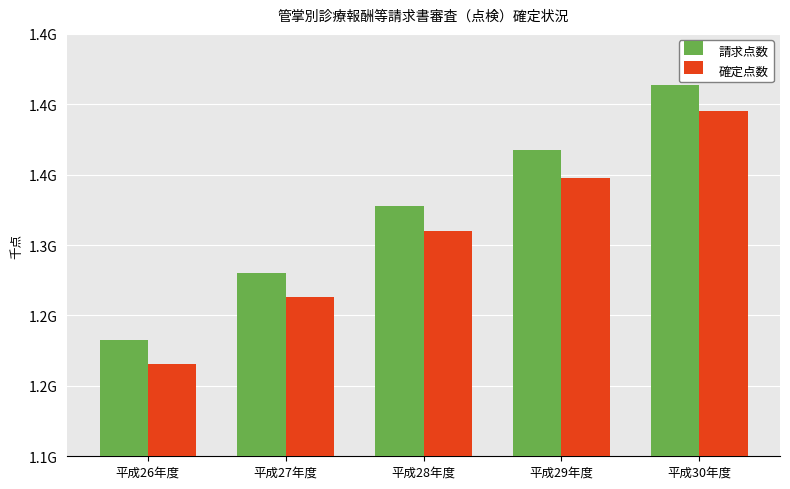

What is the value of the 確定点数 bar at the 4th from the left?

1347800784.4